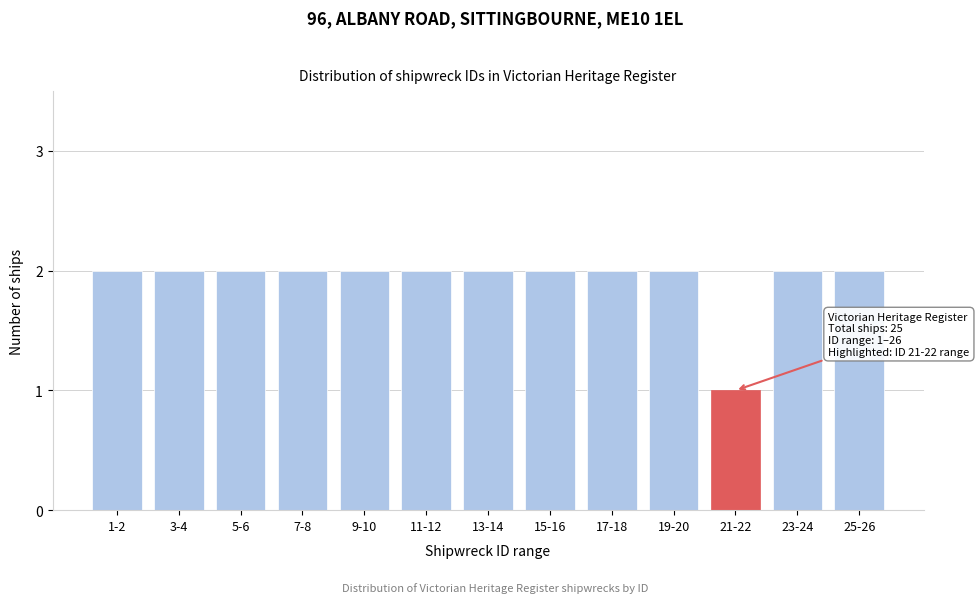

Reading right to left, extract all data points from this chart.

2	2	1	2	2	2	2	2	2	2	2	2	2